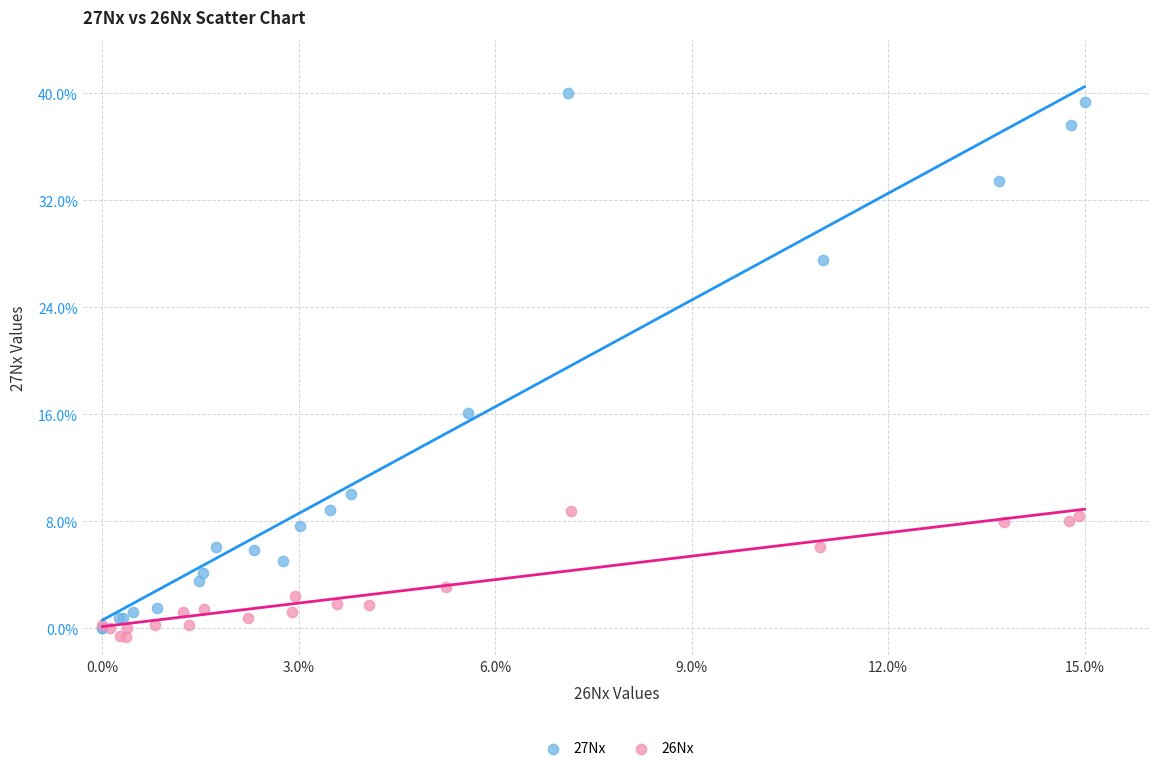

Which series has the widest spread of Y values?

27Nx